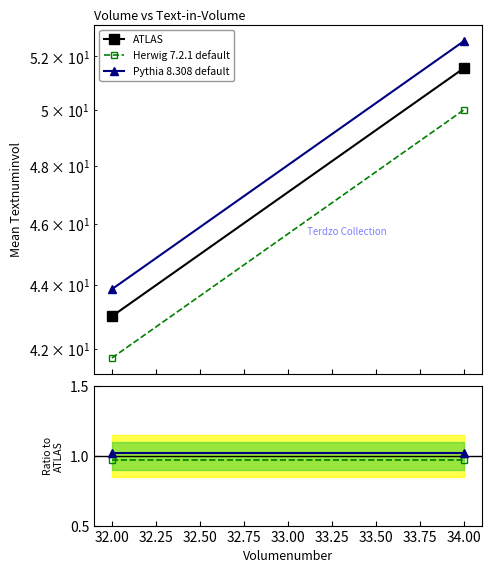

At which label is Herwig 7.2.1 default closest to 0?

34.00